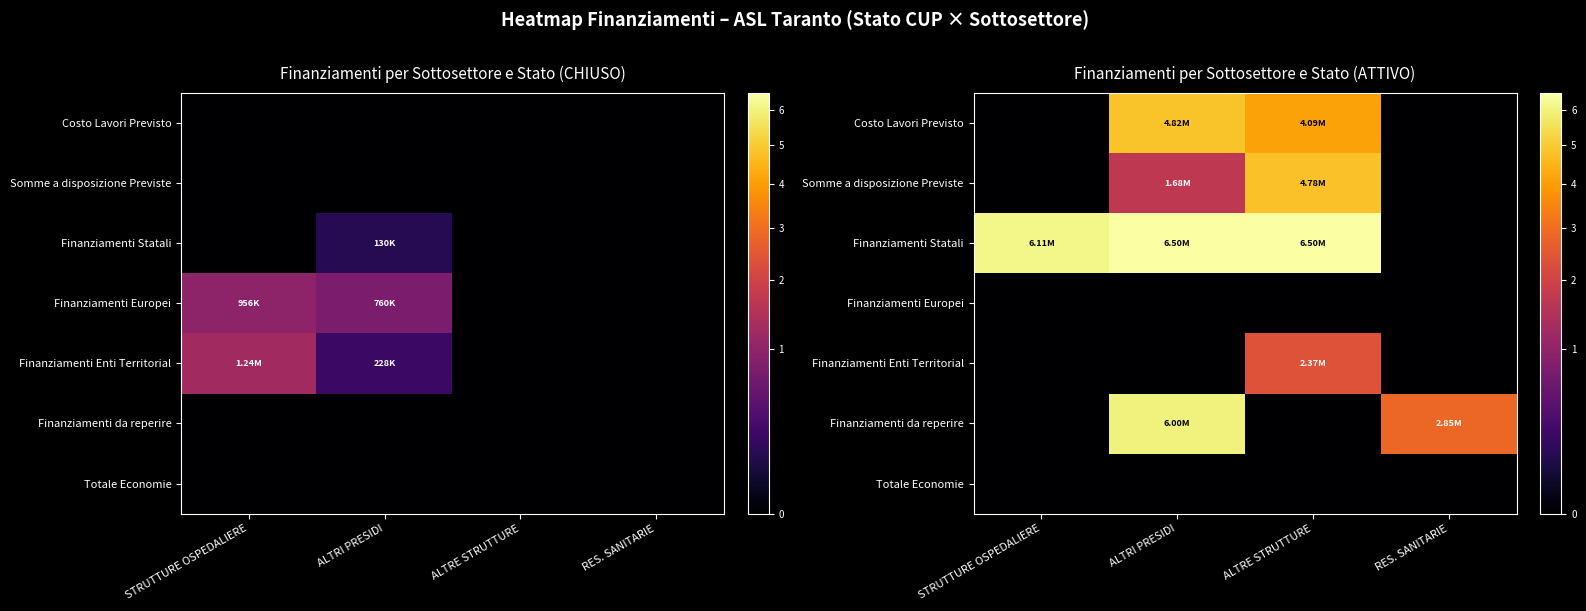

Where does the Finanziamenti da reperire series first go above 2852892?

ALTRI PRESIDI